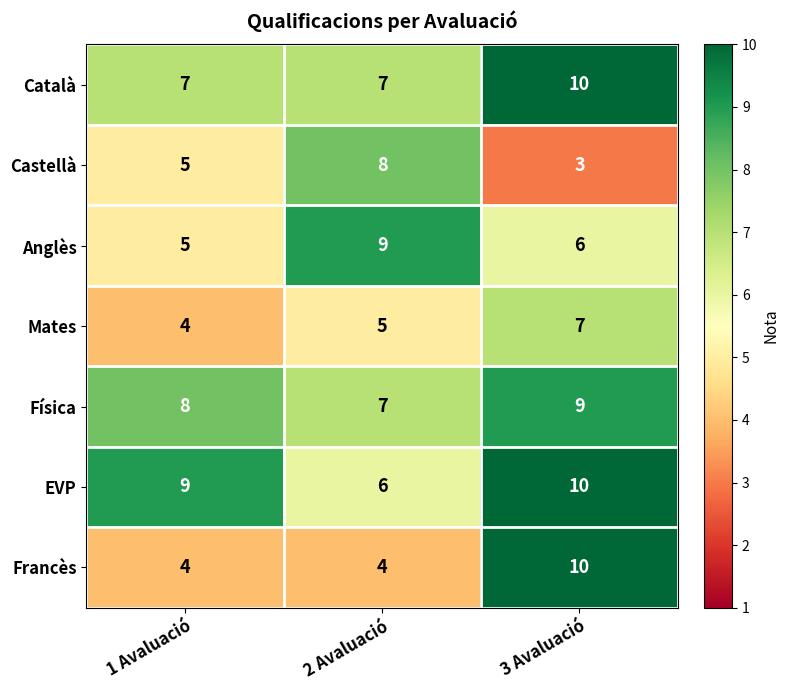

What is the average value of the Francès series?

6